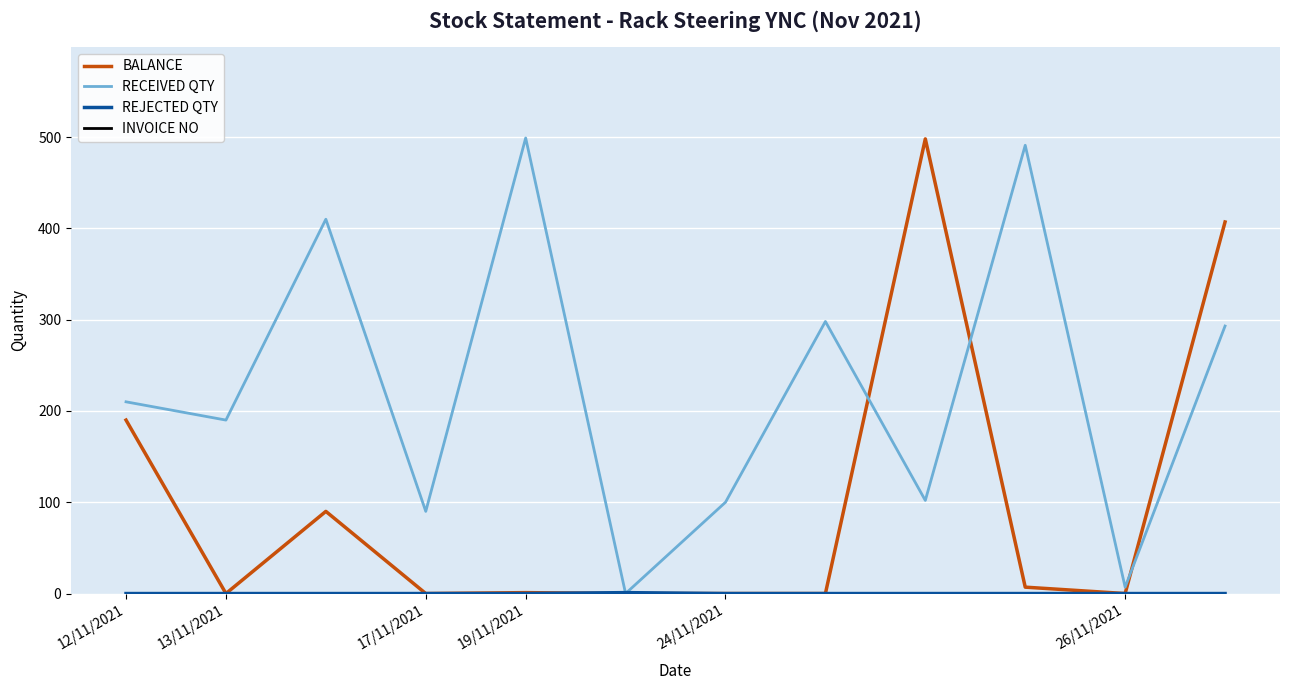

What is the sum of all RECEIVED QTY values?

2690